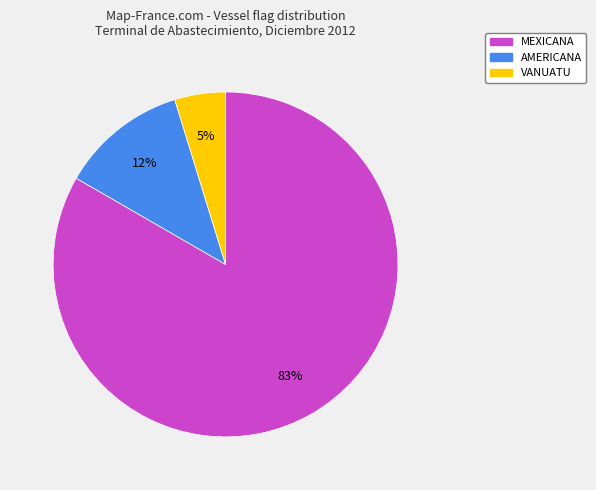

Between VANUATU and MEXICANA, which is larger?

MEXICANA